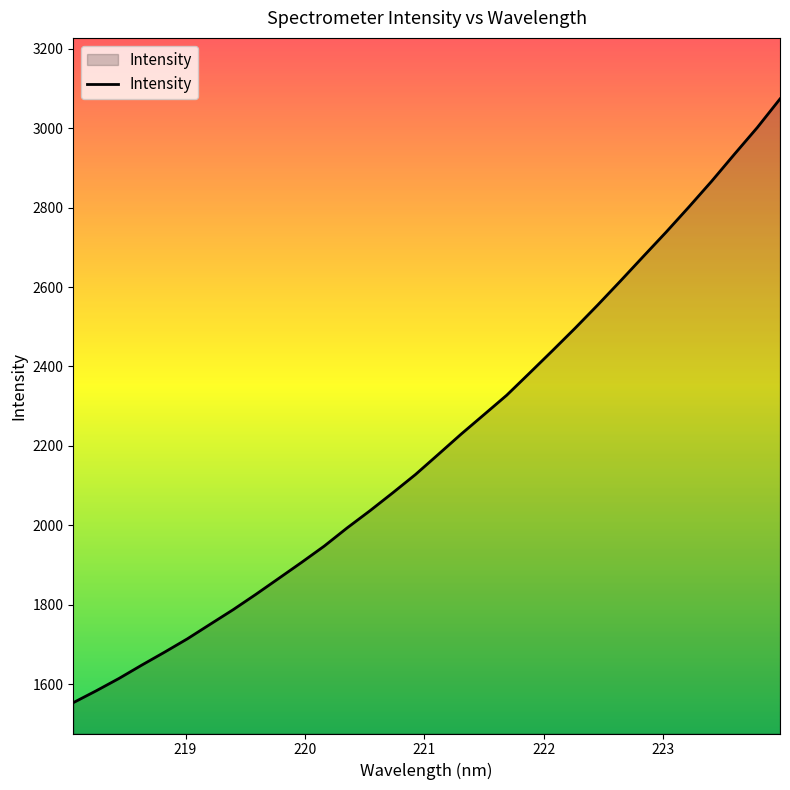

What is the smallest value displayed?

1553.3